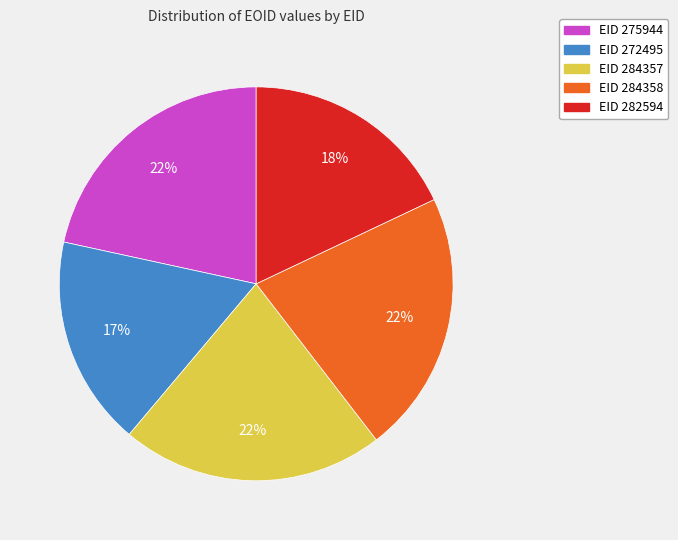

To the nearest percent, what is the average slice percentage?

20%